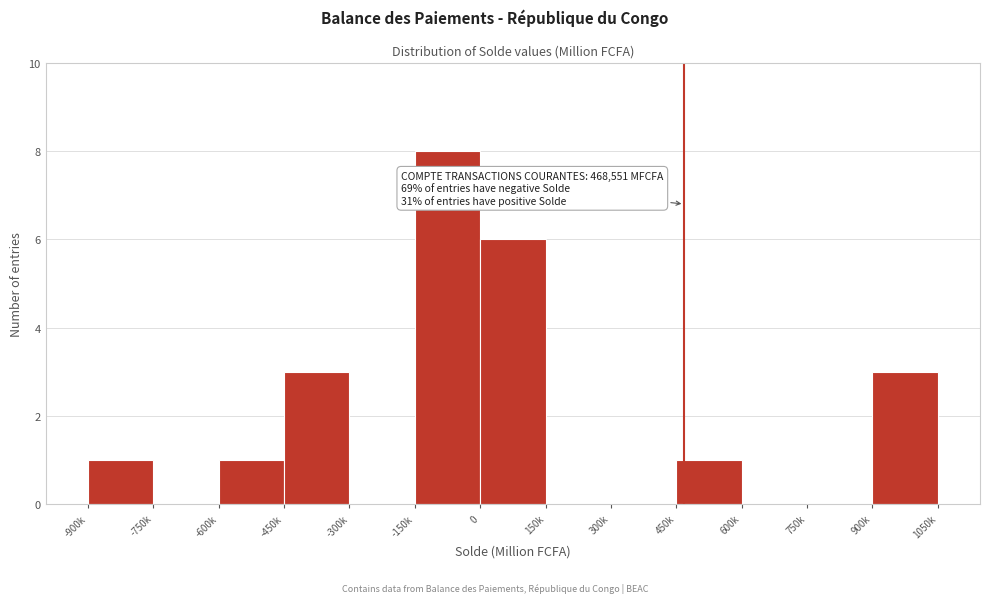

Reading left to right, what are all the values shown in this chart?

-900k=1	-750k=0	-600k=1	-450k=3	-300k=0	-150k=8	0=6	150k=0	300k=0	450k=1	600k=0	750k=0	900k=3